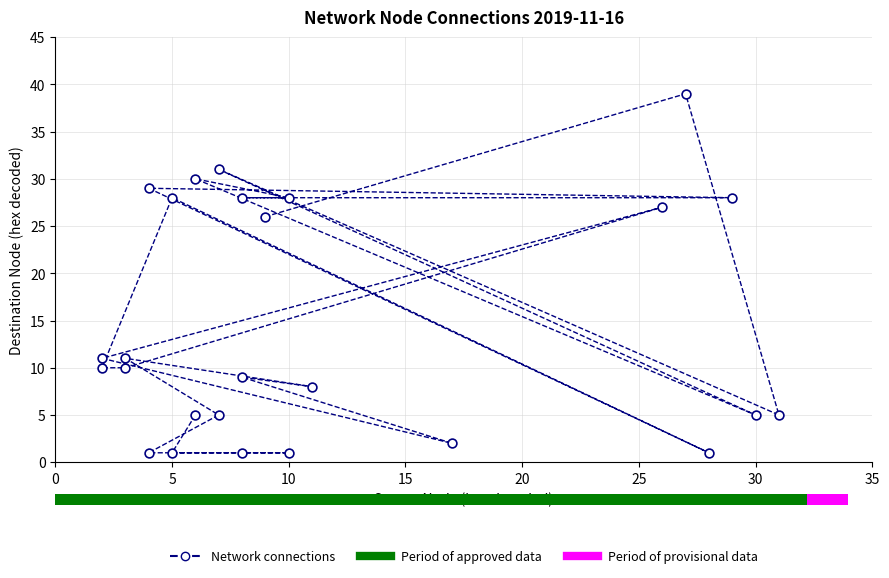

What Y value in the scatter plot is closest to 20?

26